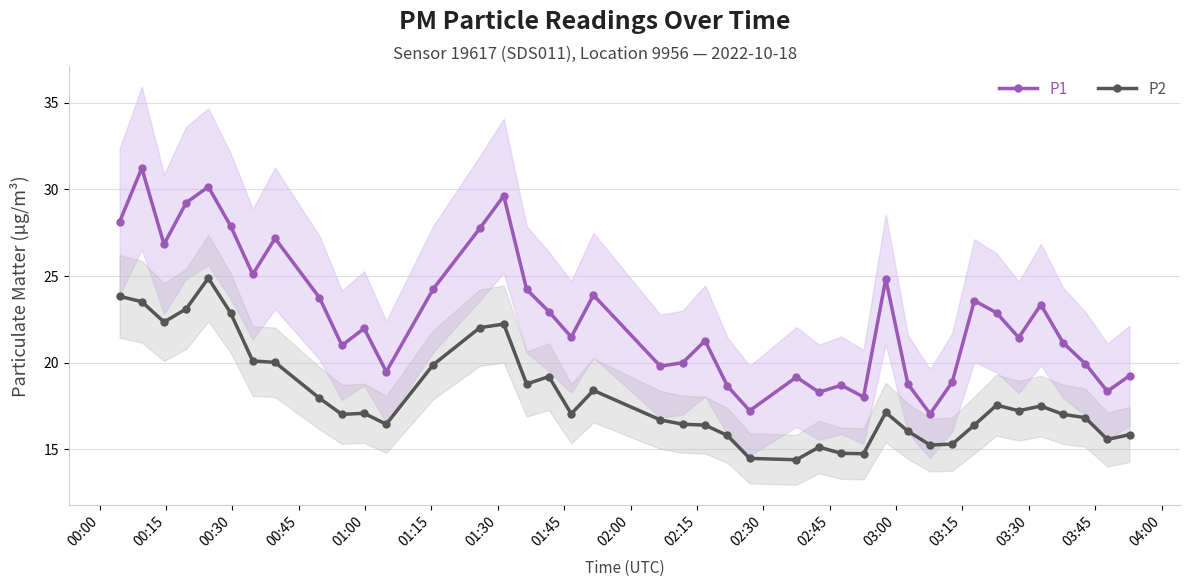

How many lines are shown in the chart?

2